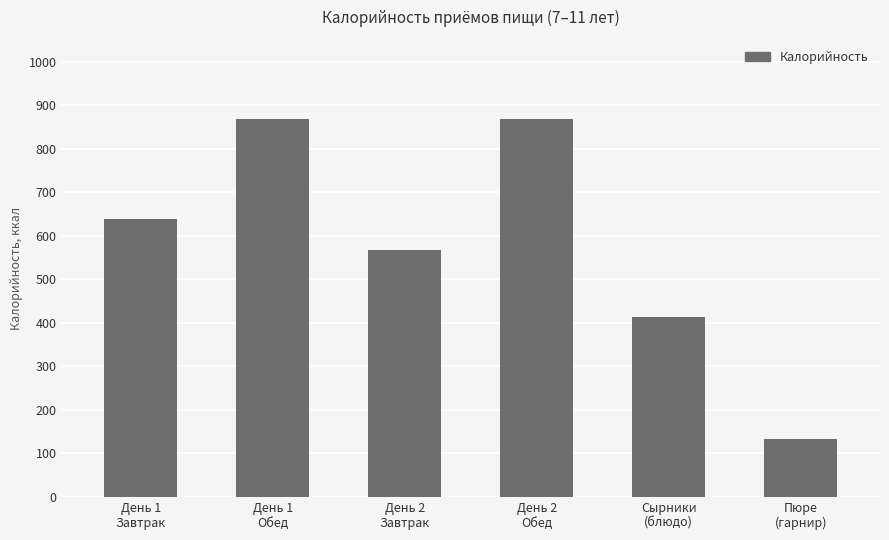

What is the minimum value shown in the chart?

132.6